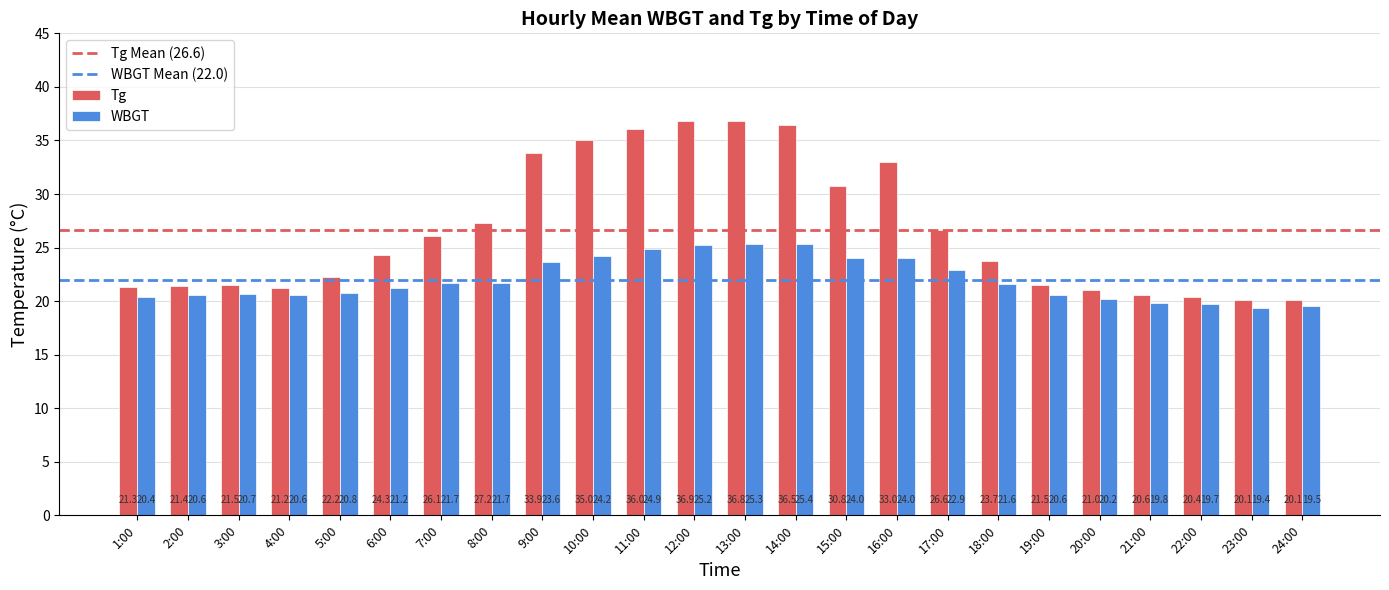

The WBGT series shows 20.6 at 2:00. True or false?

True